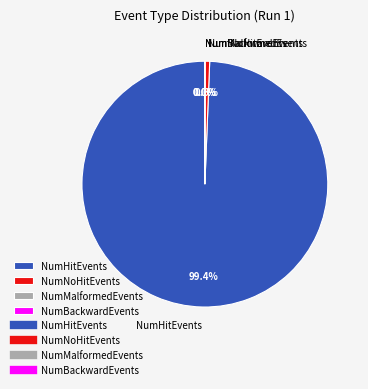

Do NumNoHitEvents and NumHitEvents together represent more than half of the pie?

Yes